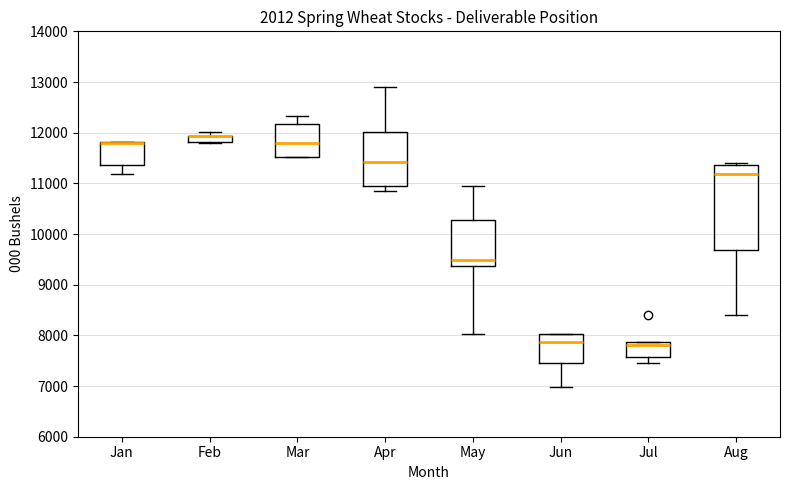

Where is the lower edge of the box for Jan on the y-axis? The values are not printed on the chart, so give them approximately, as read against the axis.

11400